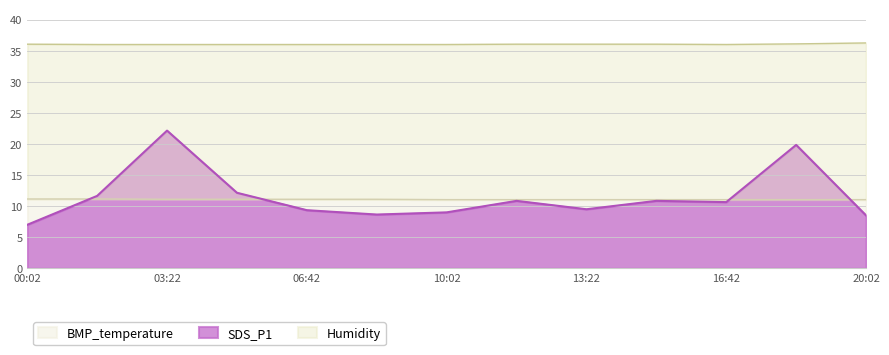

True or false: Humidity and SDS_P1 cross at least once.

False